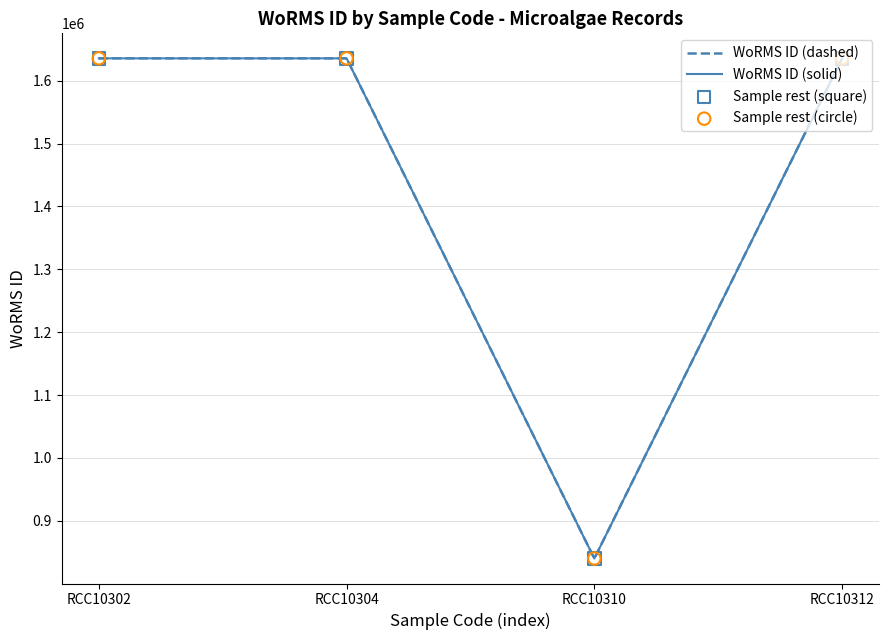

Is this an area chart (filled region under the line)?

No